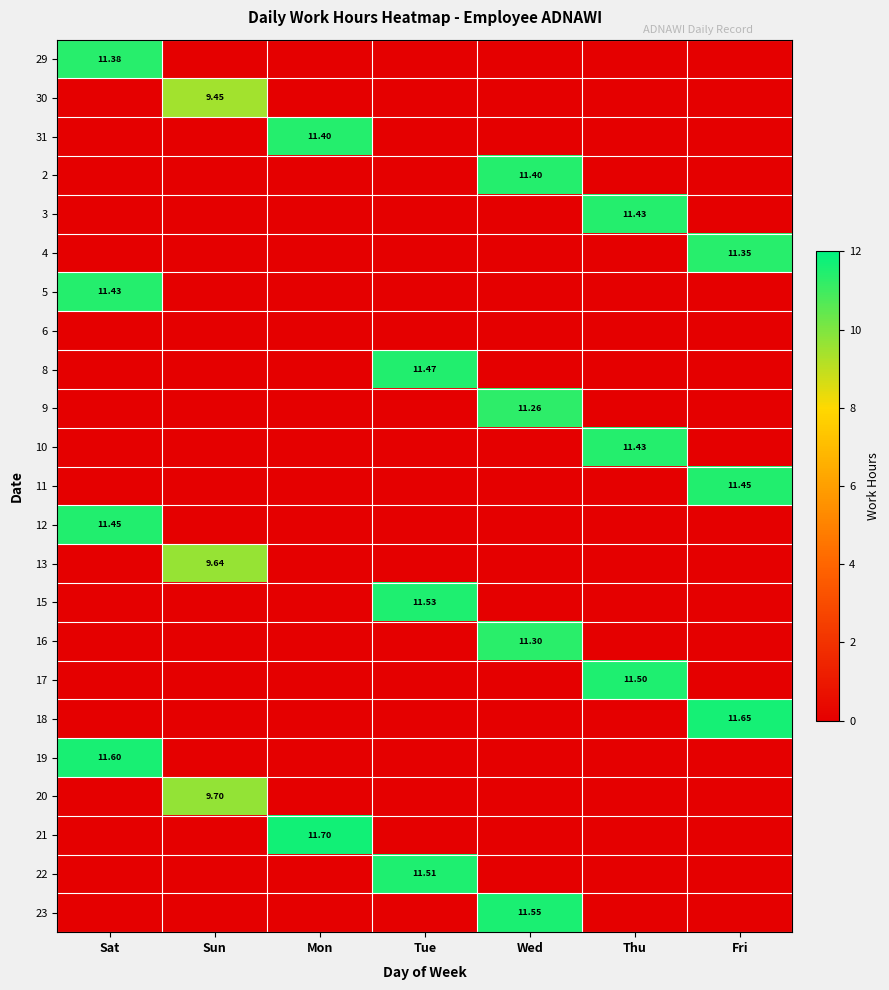

What is the sum of all 5 values?

11.4